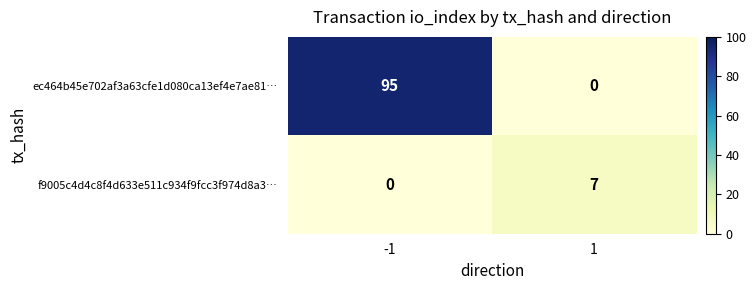

List the series in order of their peak value, lowest first.

f9005c4d4c8f4d633e511c934f9fcc3f974d8a3…, ec464b45e702af3a63cfe1d080ca13ef4e7ae81…